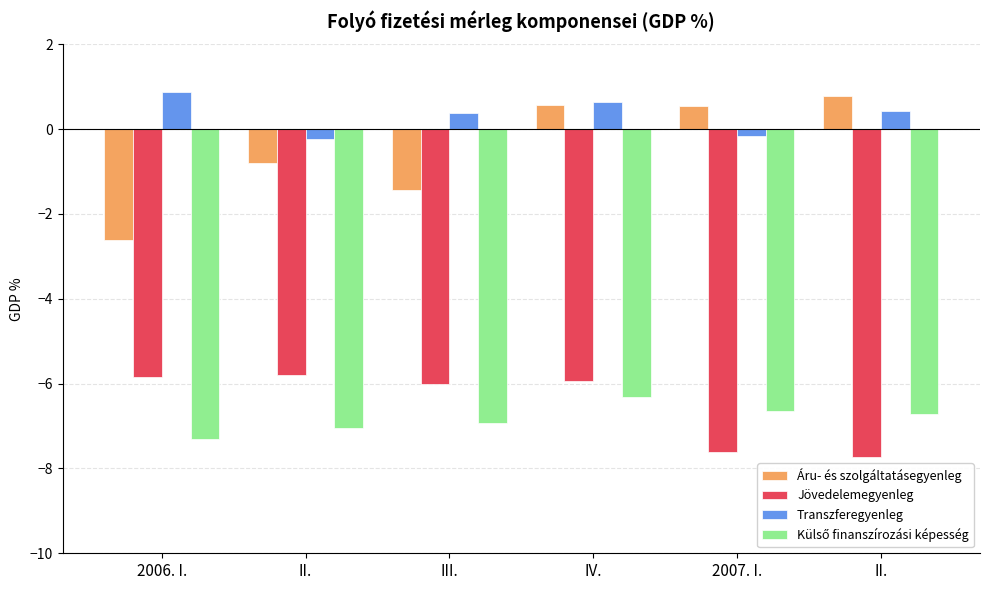

Rank the categories by Transzferegyenleg value from highest to lowest.

2006. I., IV., II., III., 2007. I., II.